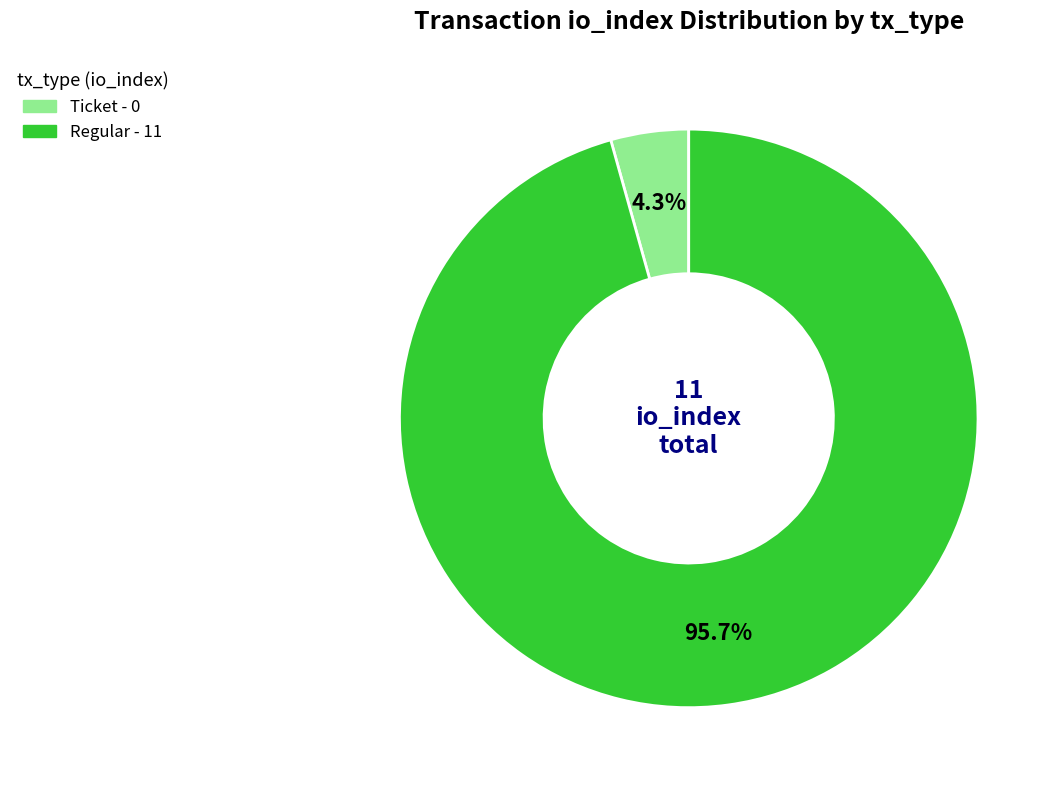

Is there any slice that represents more than half of the pie?

Yes